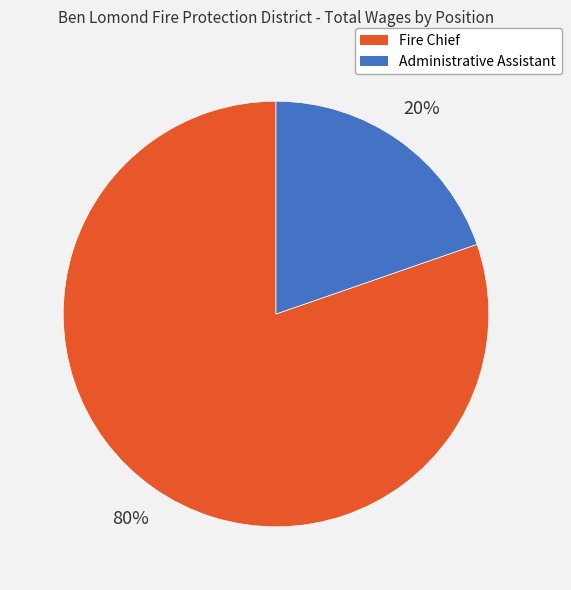

Between Fire Chief and Administrative Assistant, which is larger?

Fire Chief